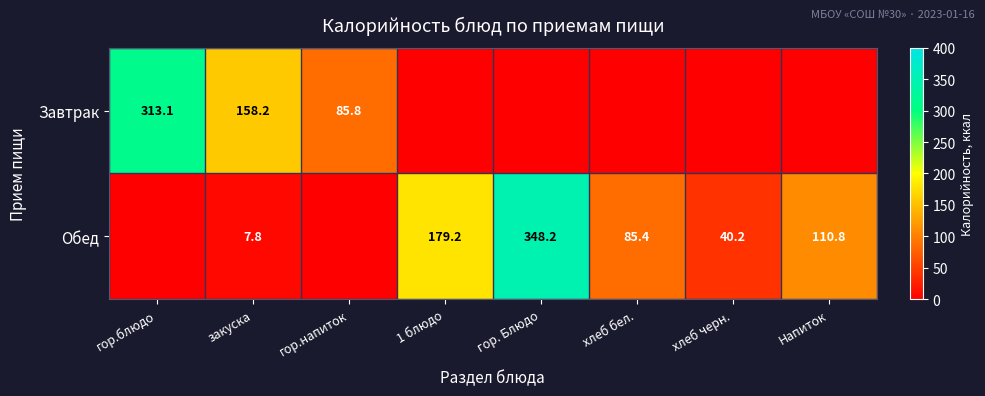

At which category is the sum across all series the highest?

гор. Блюдо